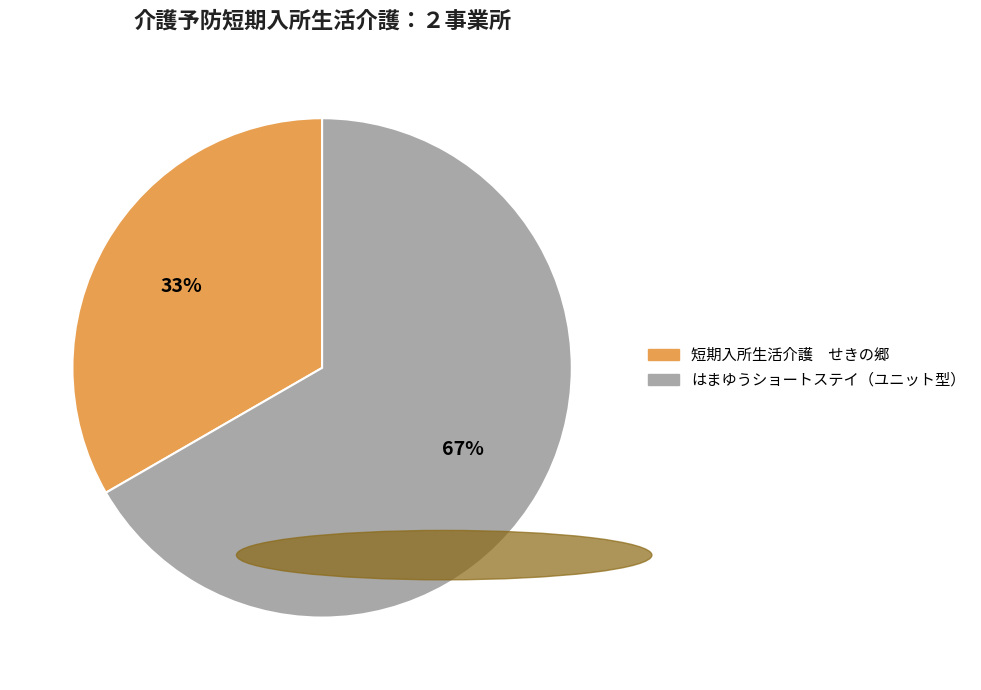

Which category has the biggest portion of the pie?

はまゆうショートステイ（ユニット型）